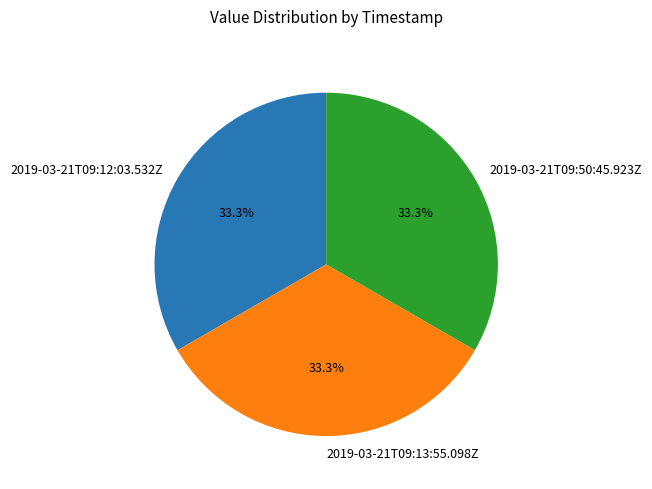

True or false: 2019-03-21T09:13:55.098Z accounts for 33% of the total.

True